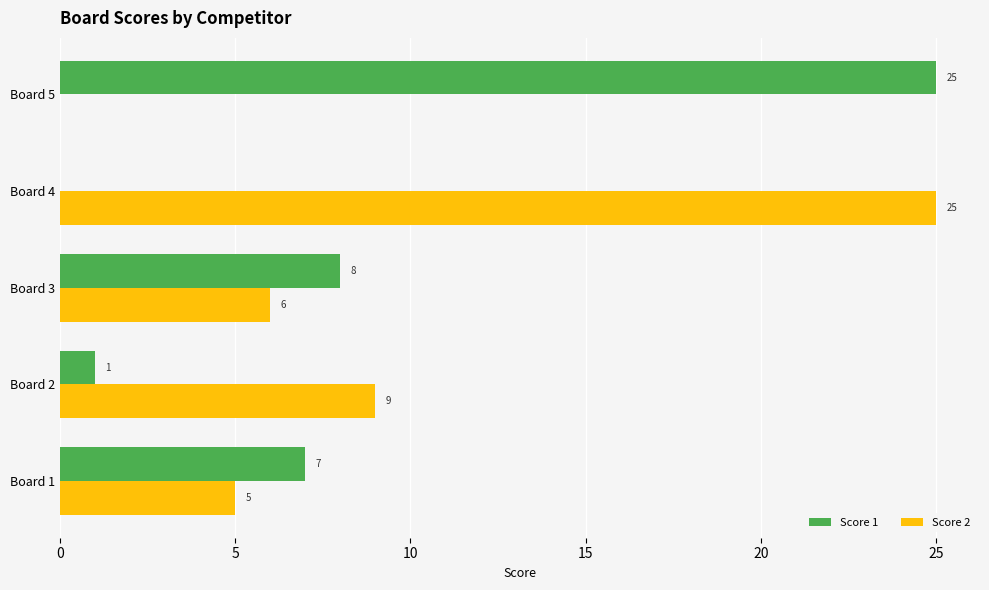

Between Board 3 and Board 4, which series saw the biggest shift?

Score 2